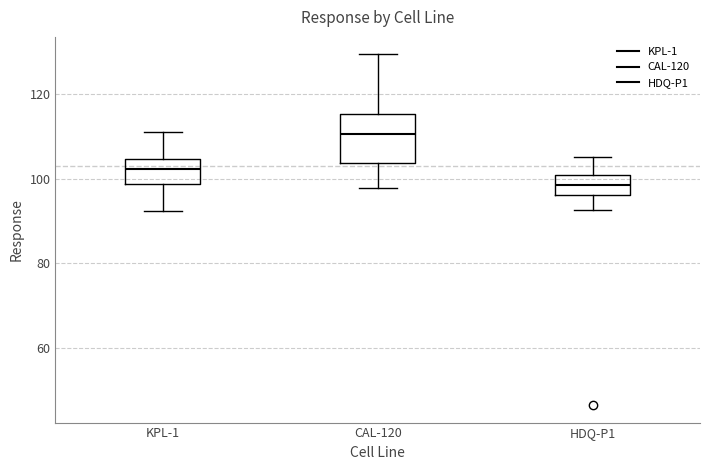

Which box has the lowest median line?

HDQ-P1